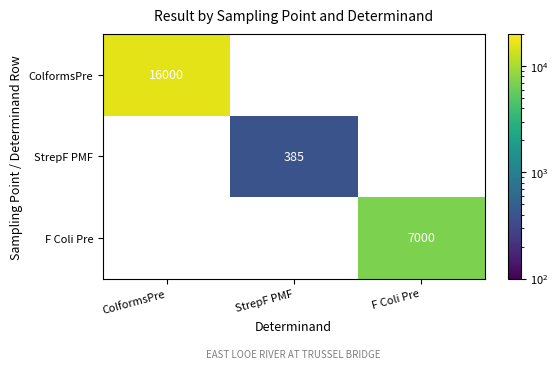

Is it true that StrepF PMF equals 385 at StrepF PMF?

True